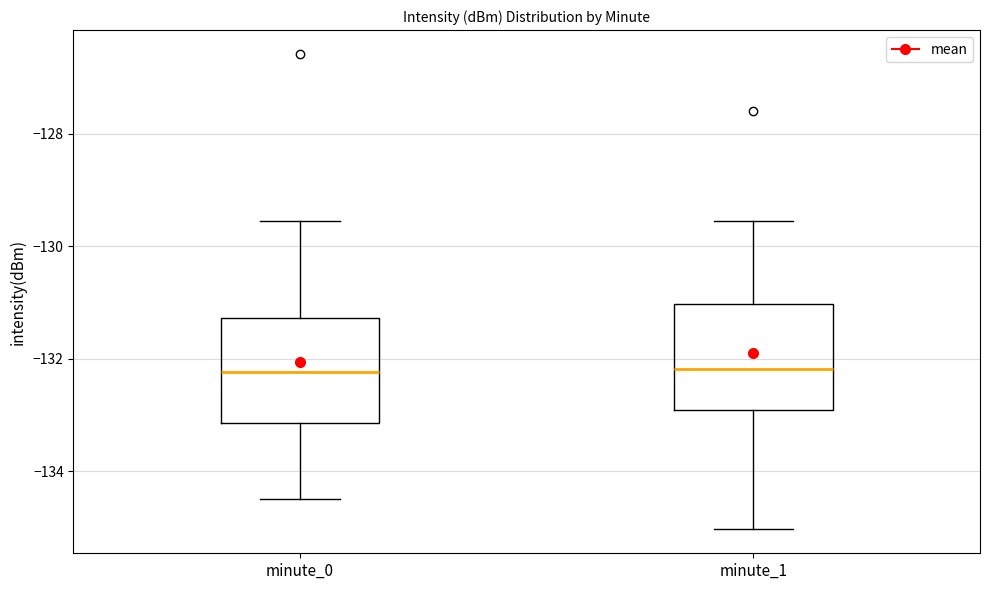

Reading left to right, read every box against the y-axis: the position of its median line, the range the box covers, and the ends of its whiskers. The values are not printed on the chart, so give them approximately, as read against the axis.

minute_0: median -132.2, box -133.2 to -131.2, whiskers -134.4 to -129.6
minute_1: median -132.2, box -133.0 to -131.0, whiskers -135.0 to -129.6